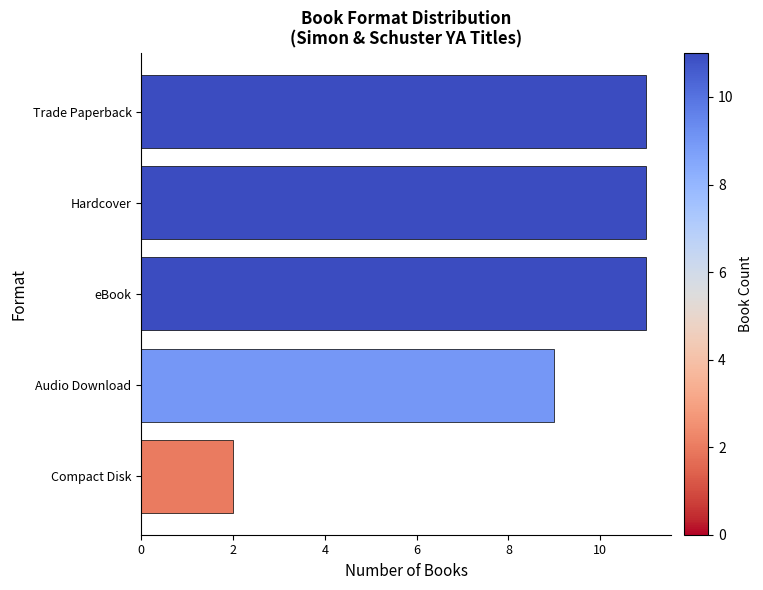

What is the difference between the second highest and minimum values?

9